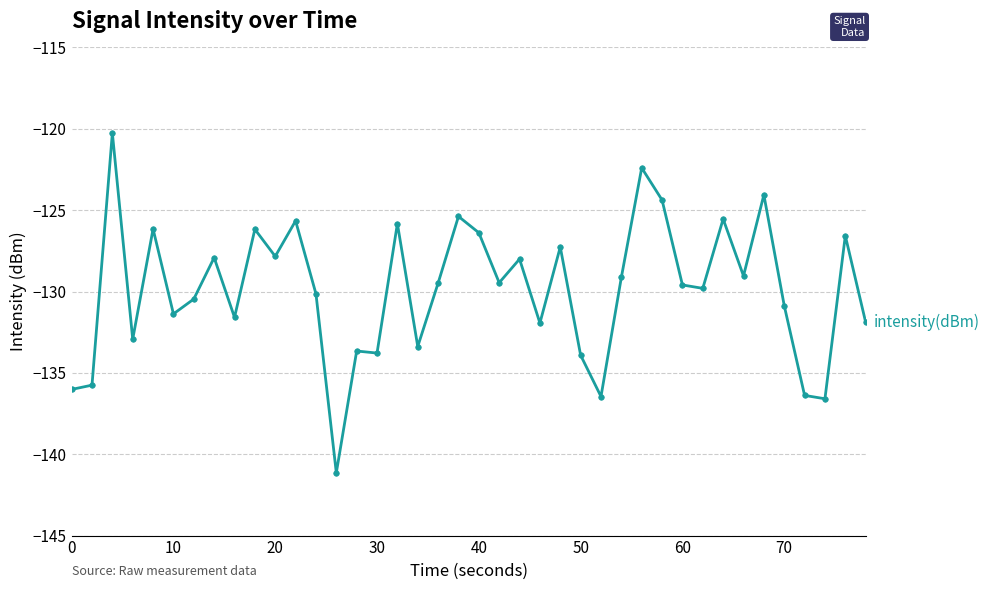

What is the difference between the second highest and second lowest values?

14.2